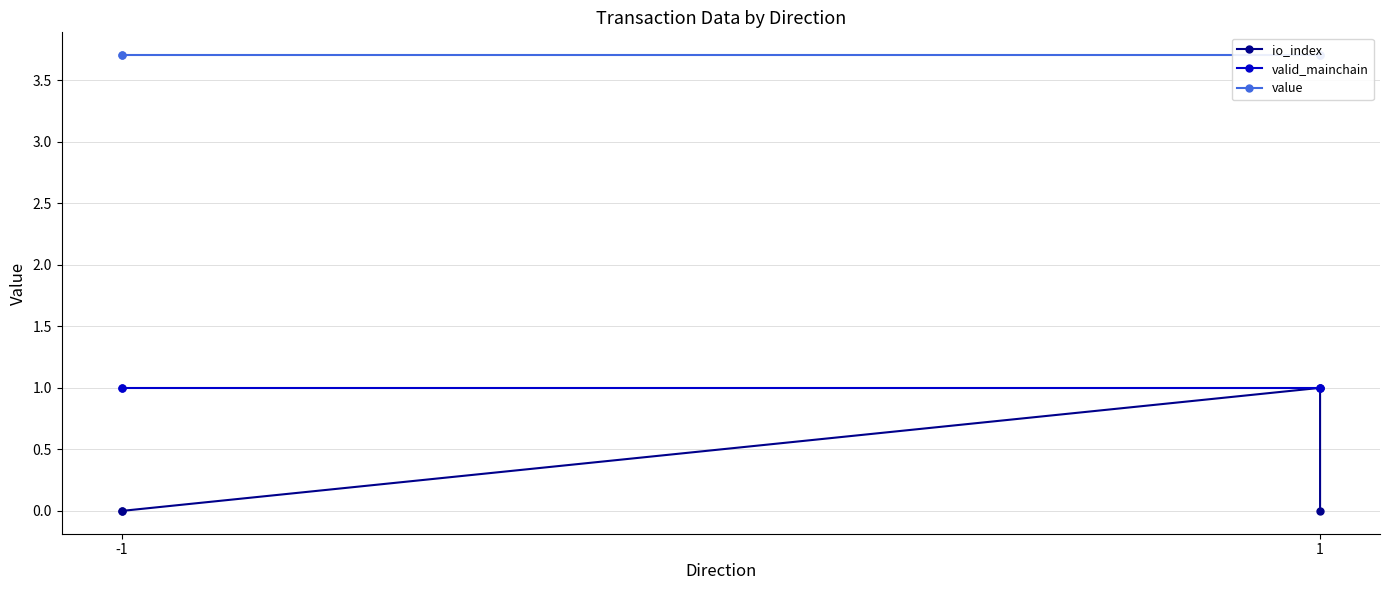

List the series in order of their peak value, highest first.

value, io_index, valid_mainchain